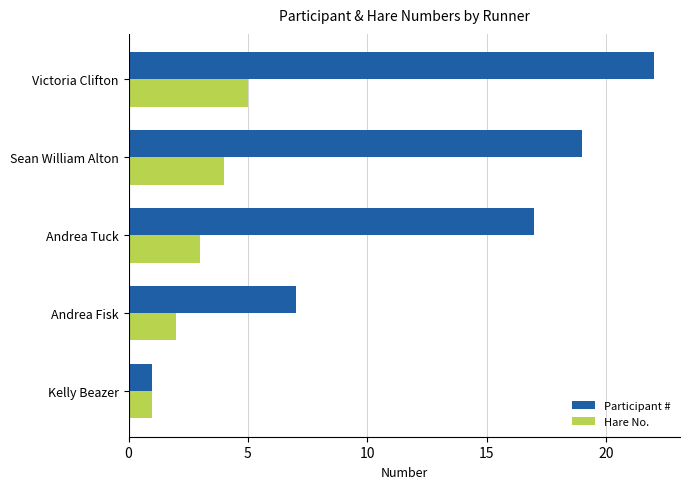

Where is Participant # nearest to the value 11?

Andrea Fisk